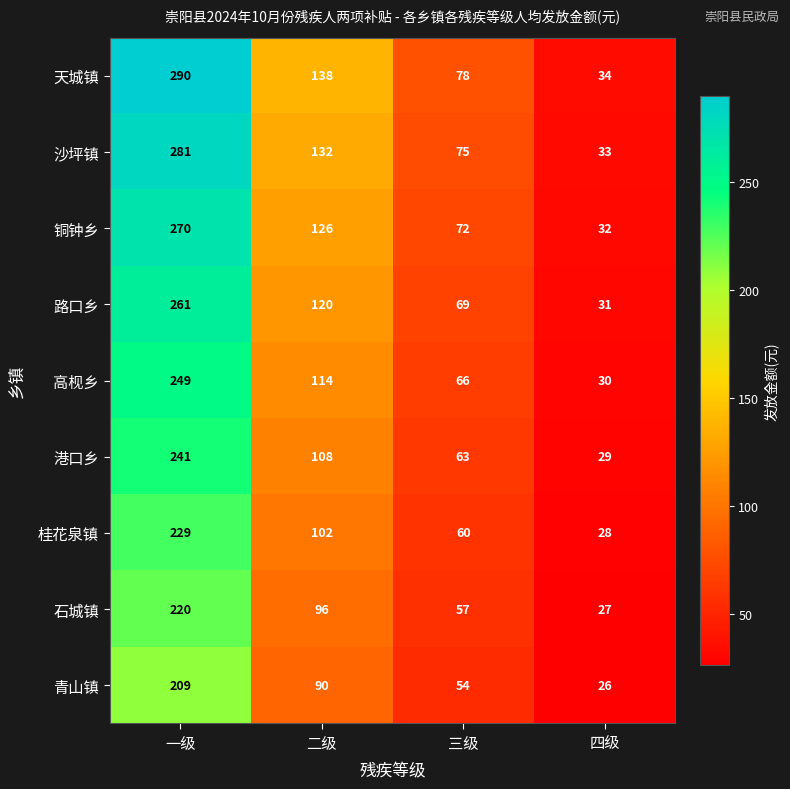

List the series in order of their peak value, highest first.

天城镇, 沙坪镇, 铜钟乡, 路口乡, 高枧乡, 港口乡, 桂花泉镇, 石城镇, 青山镇